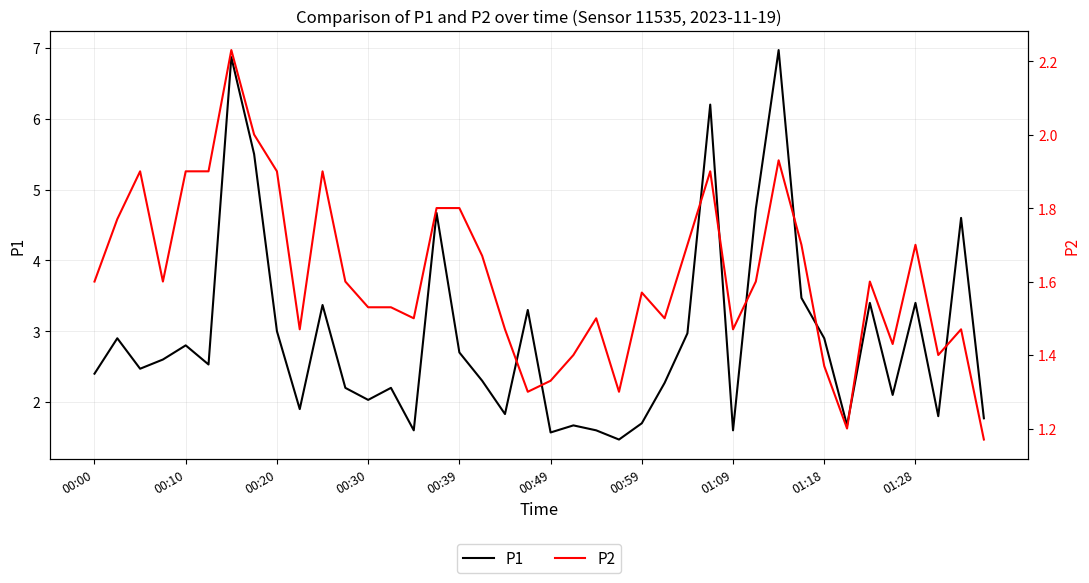

Reading right to left, list all the values displayed in this chart.

P1: 1.8	4.6	1.8	3.4	2.1	3.4	1.7	2.9	3.5	7.0	4.7	1.6	6.2	3.0	2.3	1.7	1.5	1.6	1.7	1.6	3.3	1.8	2.3	2.7	4.7	1.6	2.2	2.0	2.2	3.4	1.9	3.0	5.5	6.9	2.5	2.8	2.6	2.5	2.9	2.4
P2: 1.2	1.5	1.4	1.7	1.4	1.6	1.2	1.4	1.7	1.9	1.6	1.5	1.9	1.7	1.5	1.6	1.3	1.5	1.4	1.3	1.3	1.5	1.7	1.8	1.8	1.5	1.5	1.5	1.6	1.9	1.5	1.9	2.0	2.2	1.9	1.9	1.6	1.9	1.8	1.6